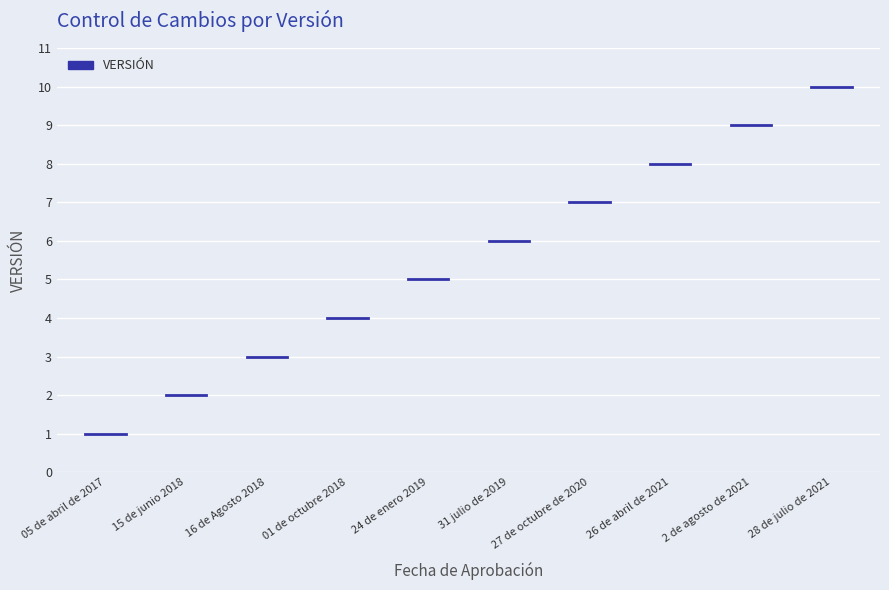

List the labels in order of value, largest first.

28 de julio de 2021, 2 de agosto de 2021, 26 de abril de 2021, 27 de octubre de 2020, 31 julio de 2019, 24 de enero 2019, 01 de octubre 2018, 16 de Agosto 2018, 15 de junio 2018, 05 de abril de 2017